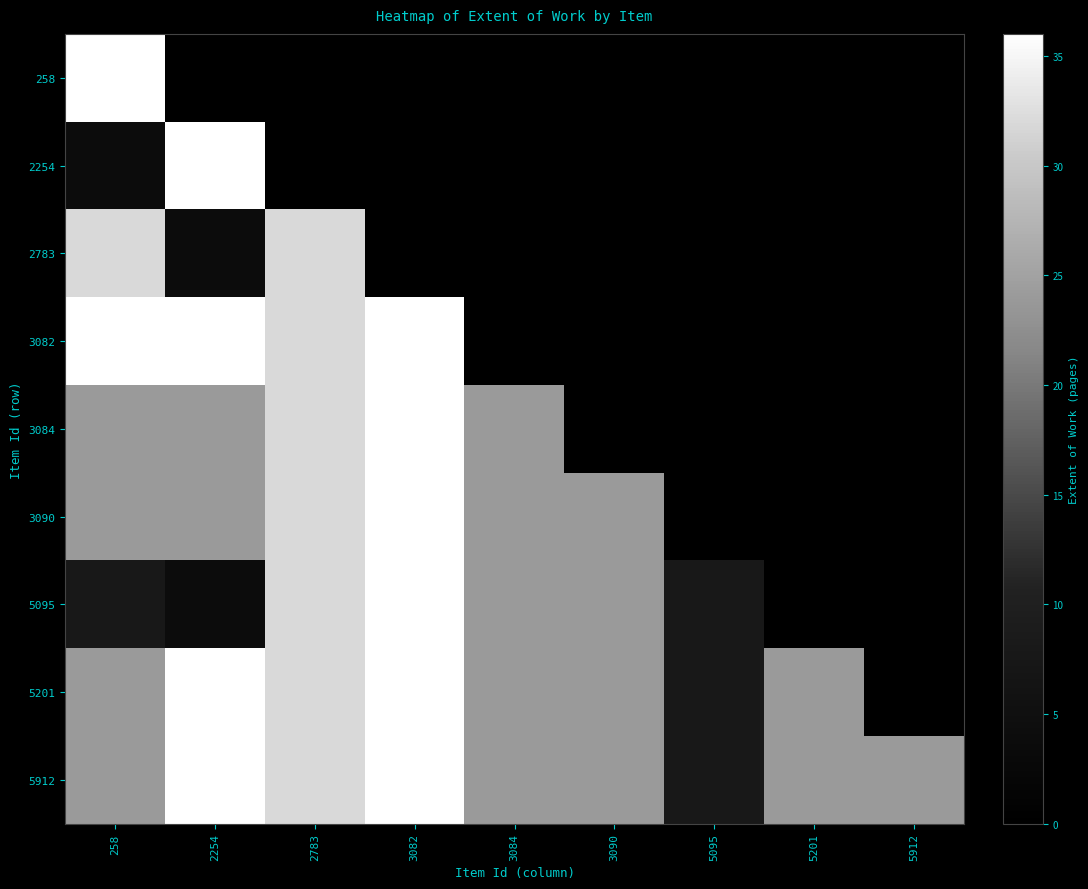

How many distinct data groups are displayed?

9